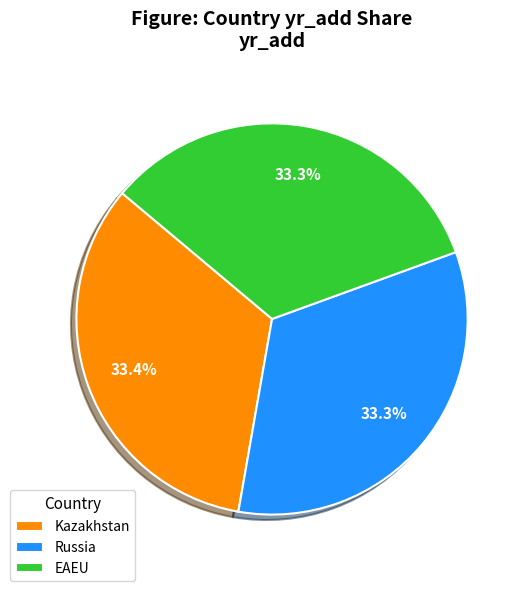

What is the ratio of the value at Russia to the value at EAEU?

1.0